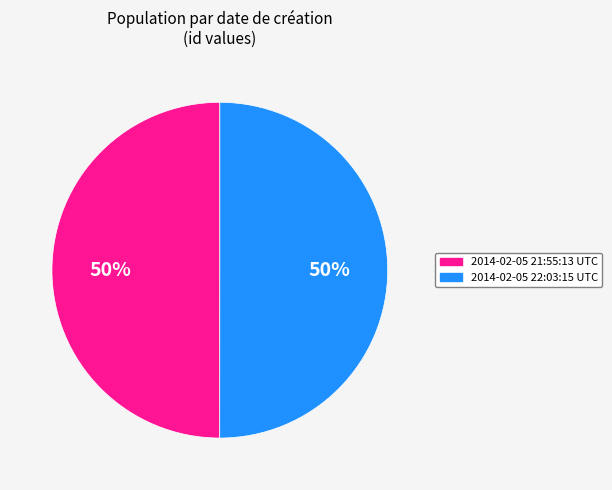

To the nearest percent, what is the average slice percentage?

50%